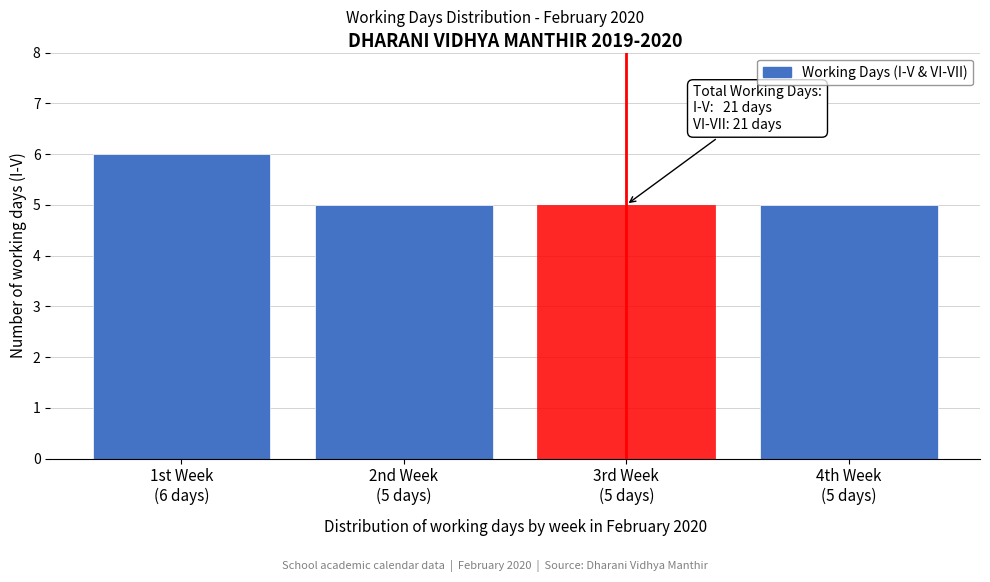

Reading left to right, what are all the values shown in this chart?

6	5	5	5